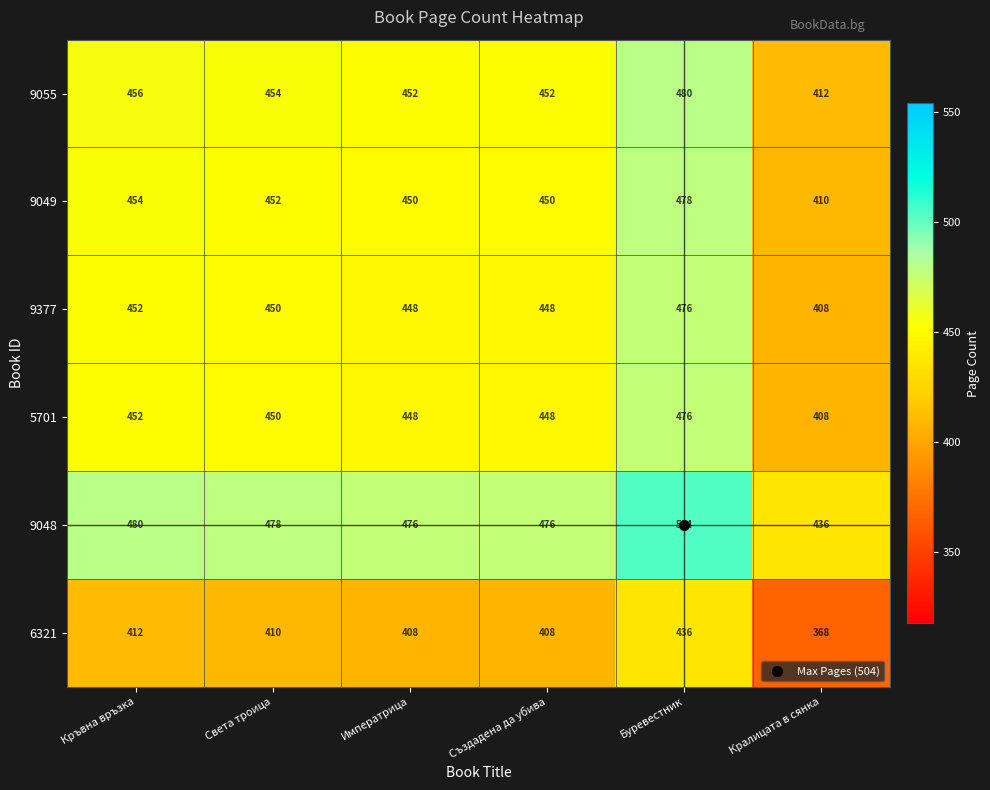

What is the difference between the second highest and second lowest values in the 9055 series?

4